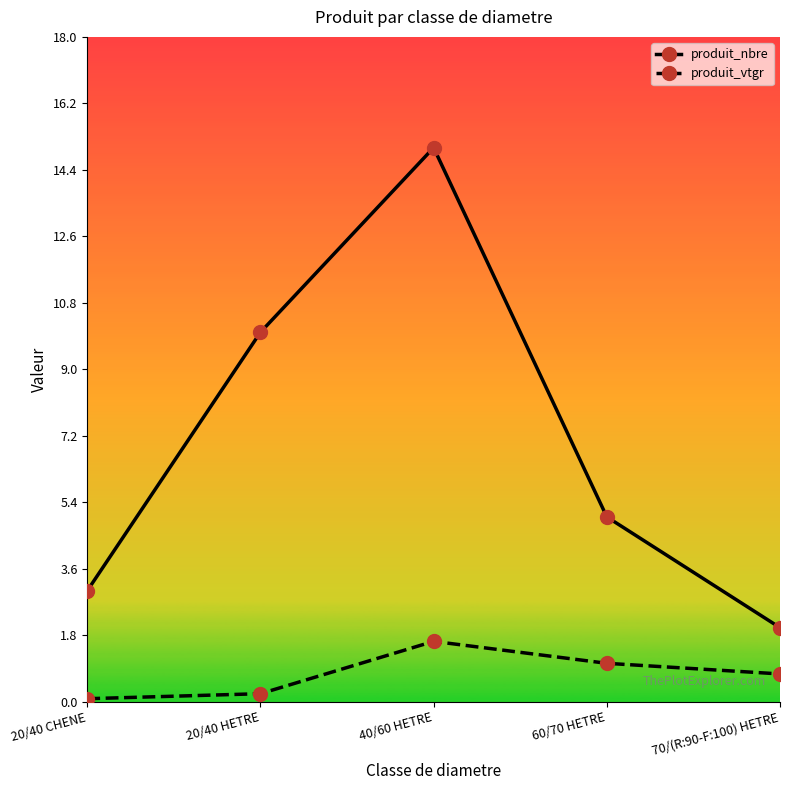

List the series in order of their peak value, highest first.

produit_nbre, produit_vtgr